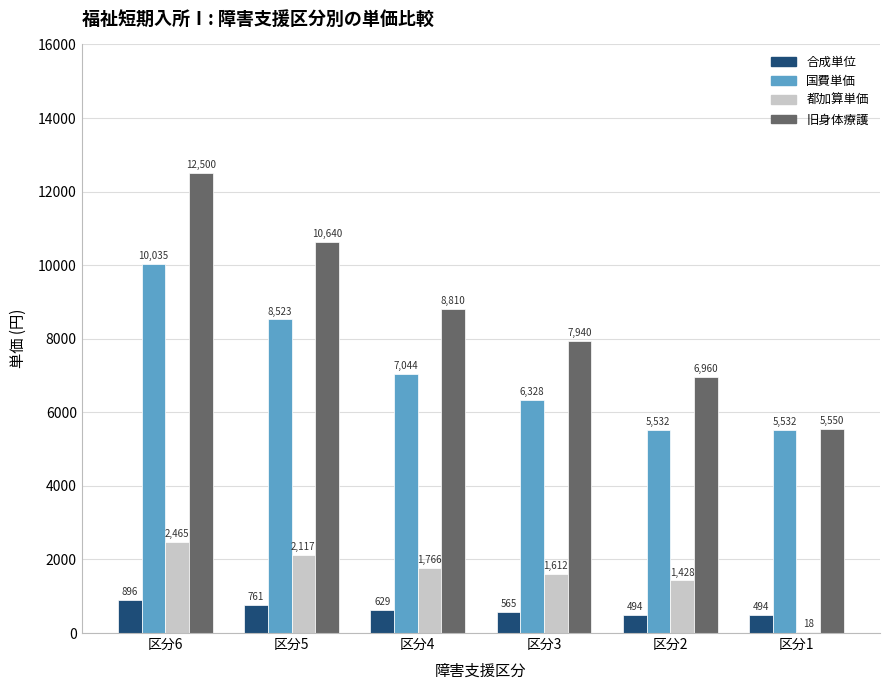

What is the maximum value shown in the chart?

12500